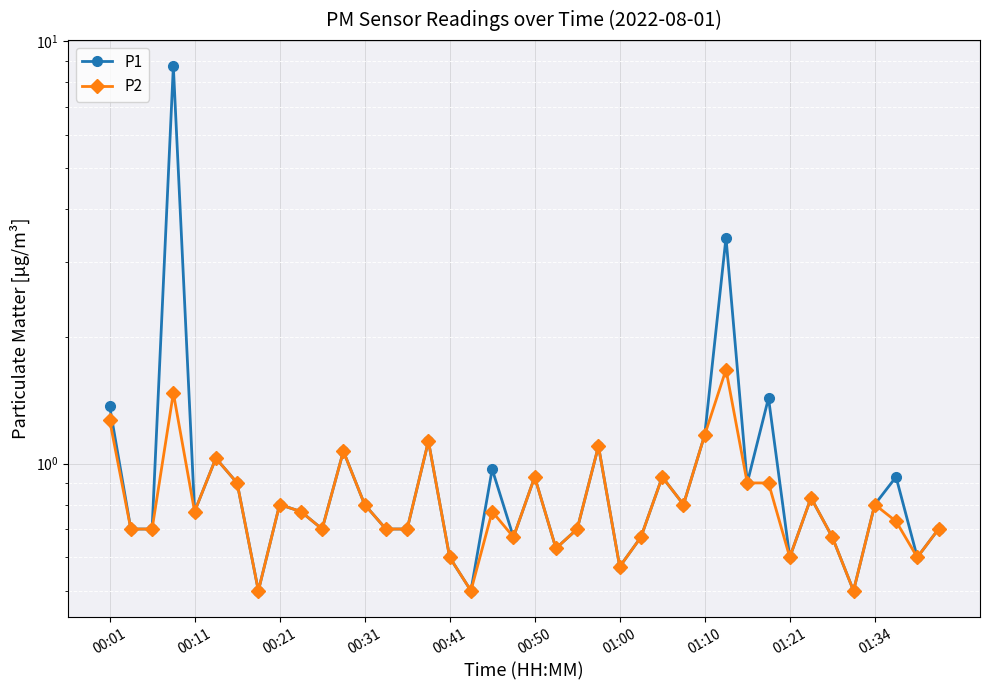

What is the maximum value for P2?

1.7